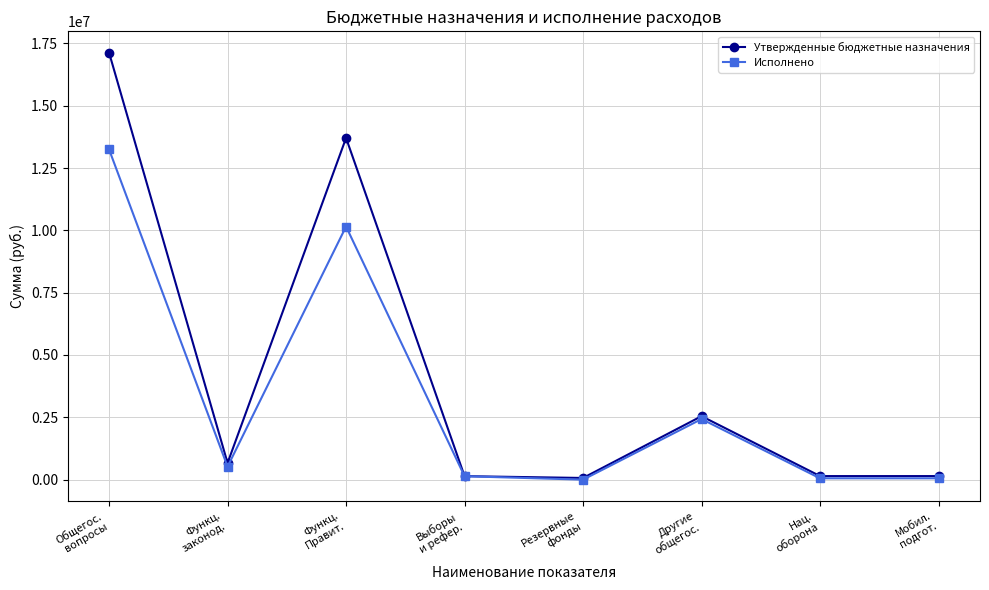

How many data points in Исполнено are above 521590?

4